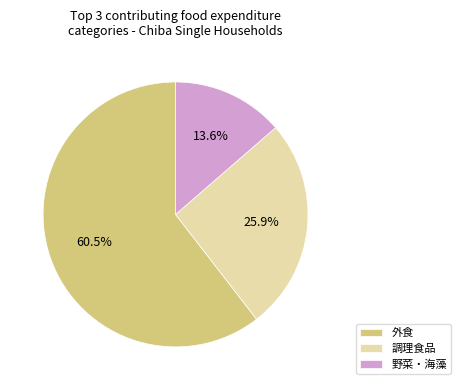

Which slice represents more than half of the pie?

外食